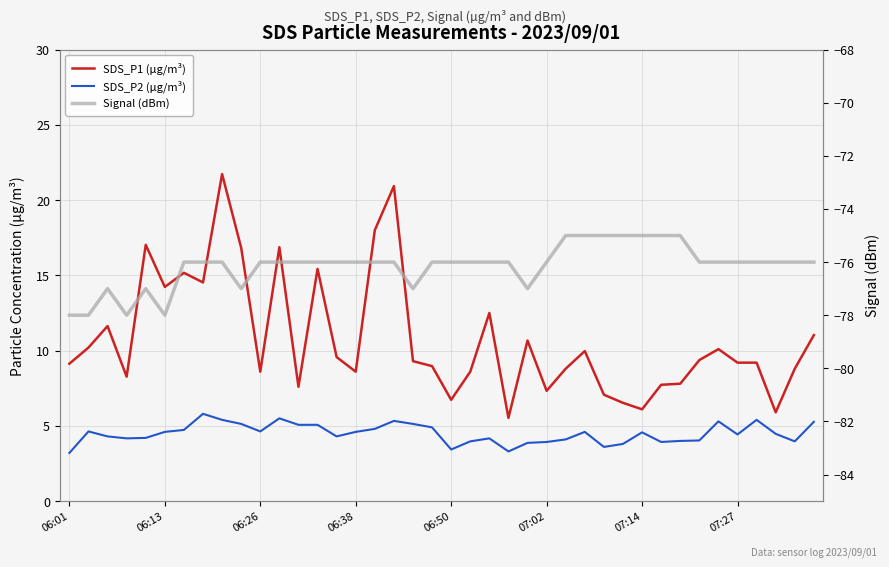

The SDS_P2 (µg/m³) series shows 2.0 at 16. True or false?

False